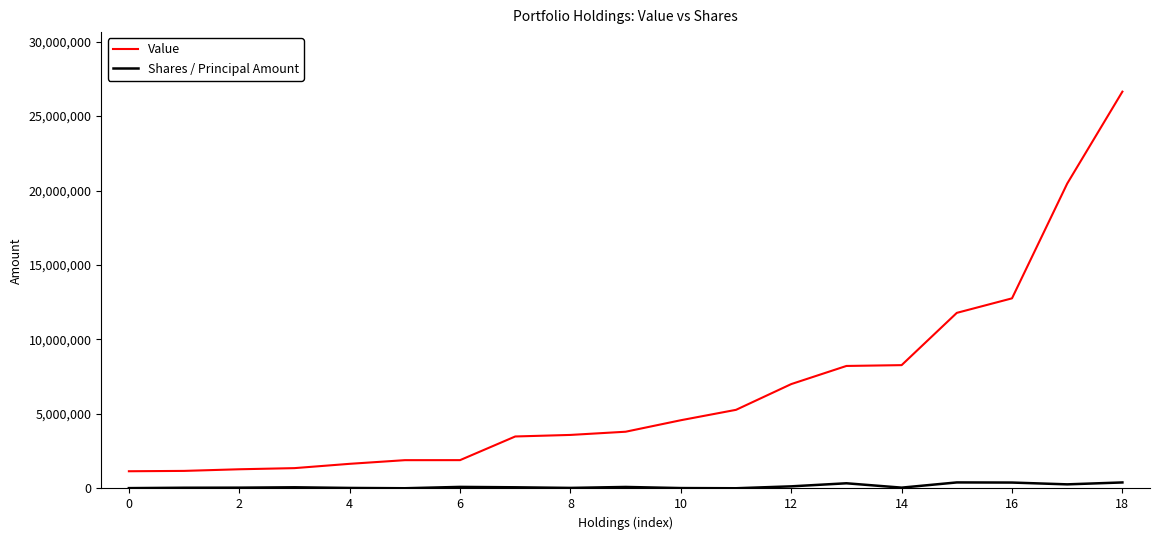

Which series has the widest spread of values?

Value